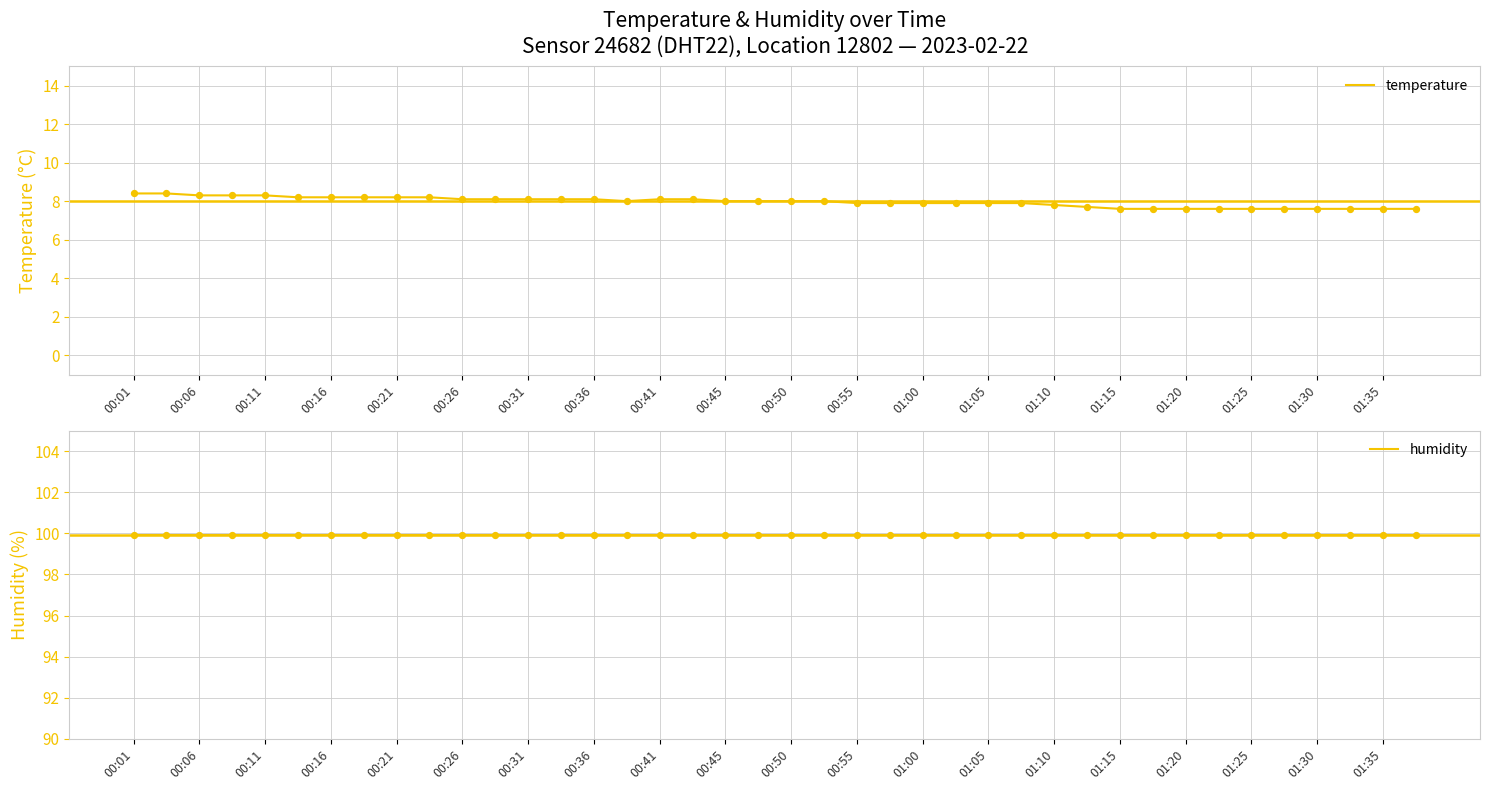

Which series reaches the minimum Y coordinate?

temperature